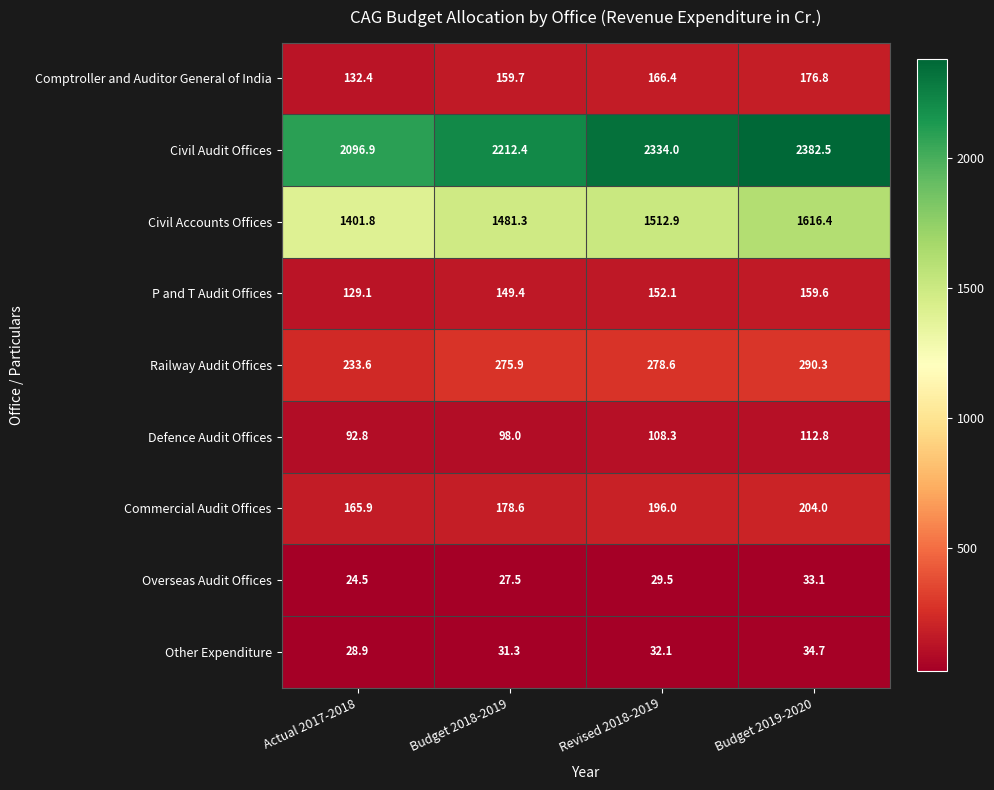

Is the value of Defence Audit Offices at Actual 2017-2018 greater than the value of Comptroller and Auditor General of India at Budget 2019-2020?

No